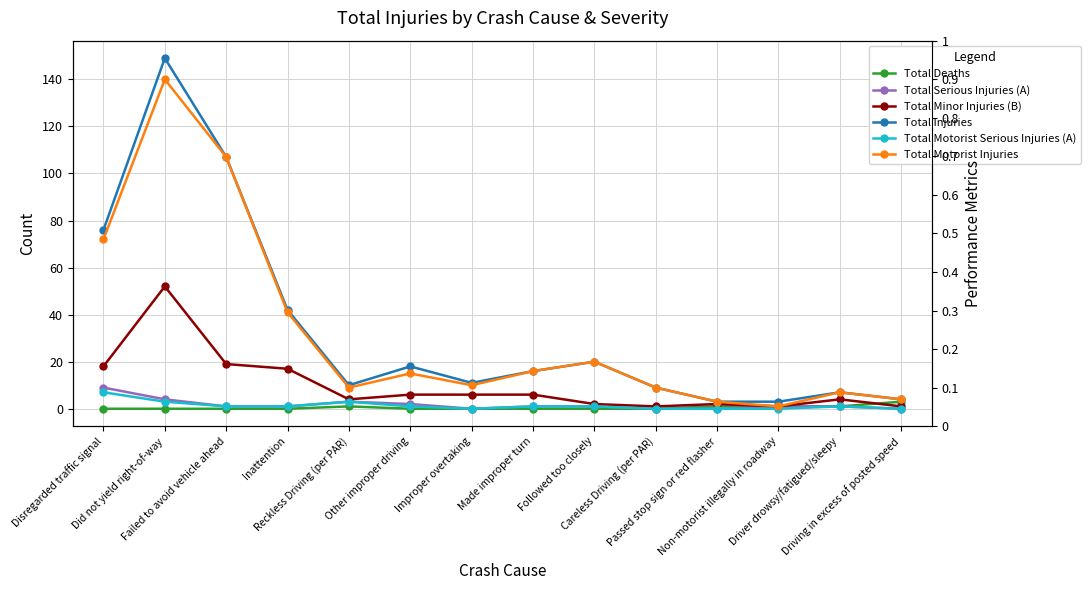

Rank the series at Improper overtaking from highest to lowest value.

Total Injuries, Total Motorist Injuries, Total Minor Injuries (B), Total Deaths, Total Serious Injuries (A), Total Motorist Serious Injuries (A)